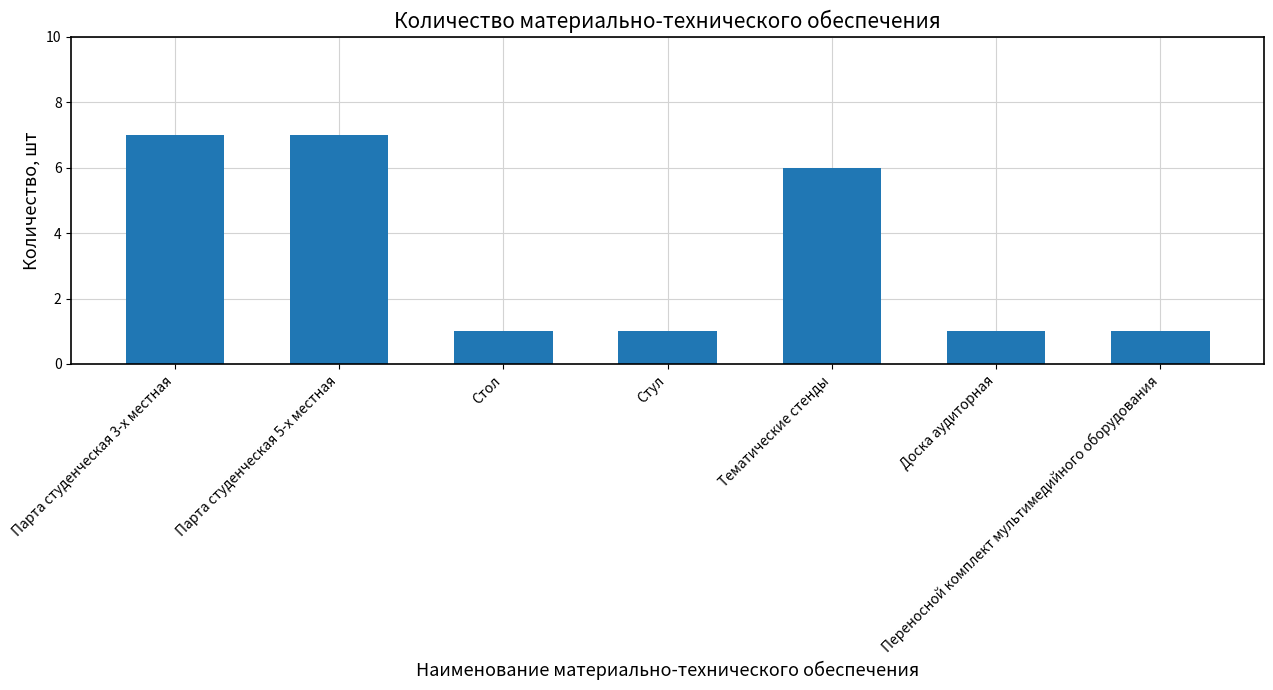

Count the values in the range 1 to 7.

7